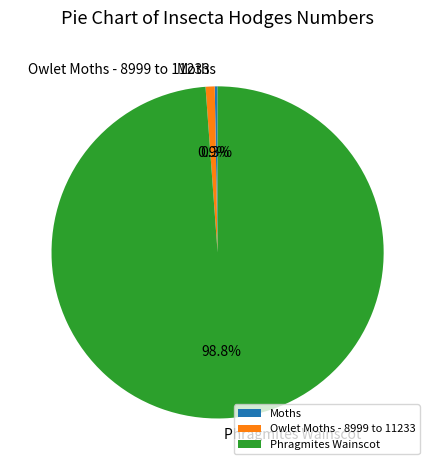

Which category has the biggest portion of the pie?

Phragmites Wainscot